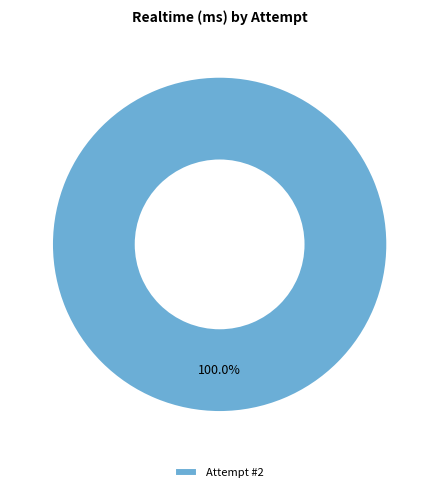

Rank the categories by value from lowest to highest.

Attempt #2